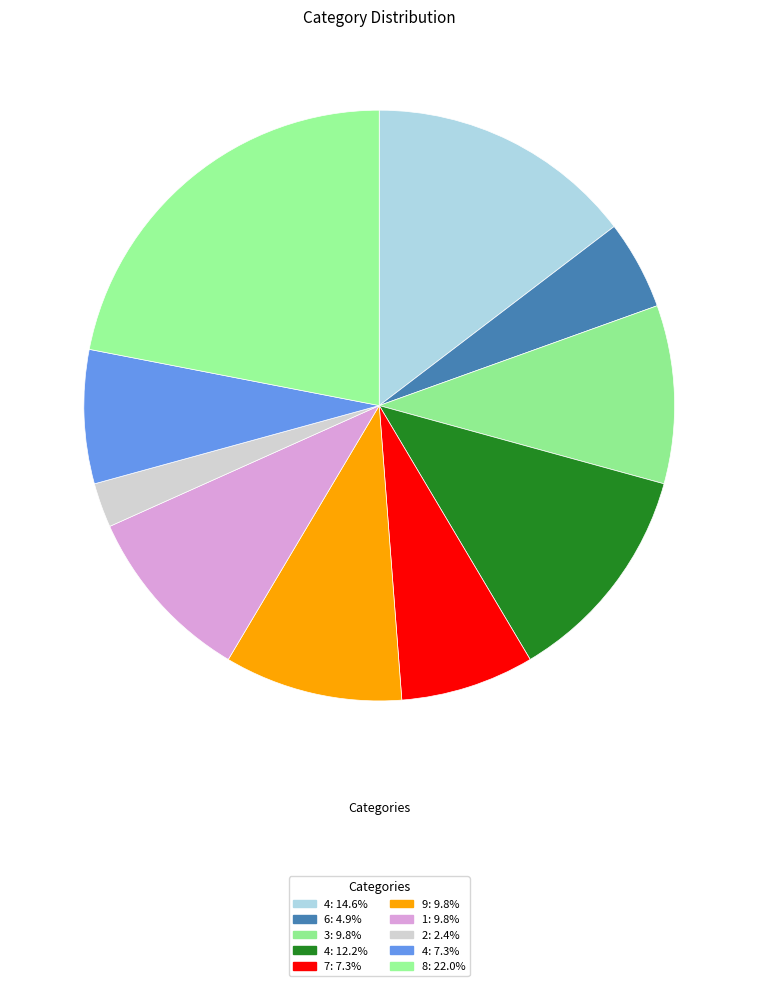

Which category has the smallest portion of the pie?

2